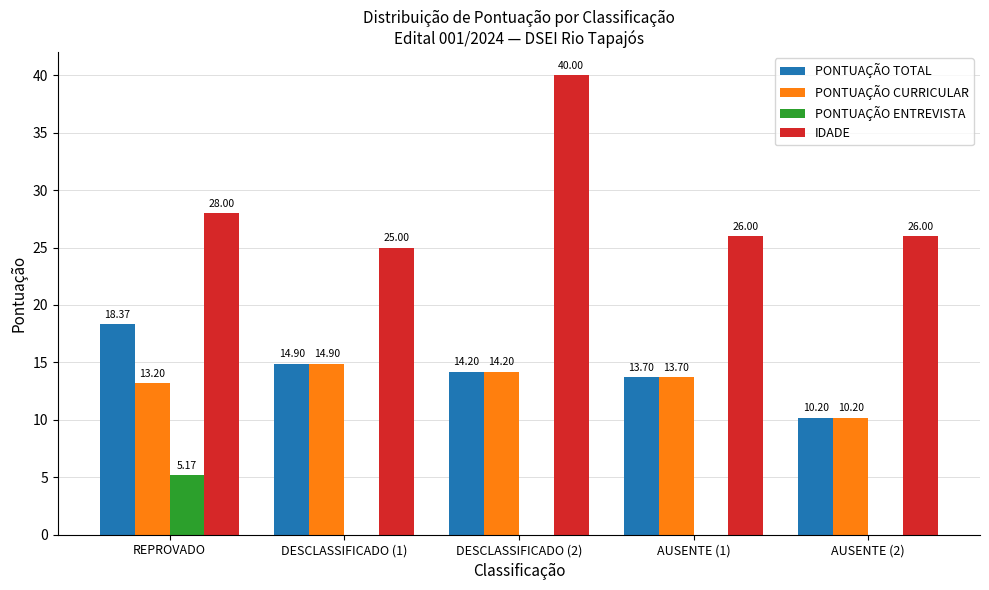

At which label does PONTUAÇÃO TOTAL reach its peak?

REPROVADO